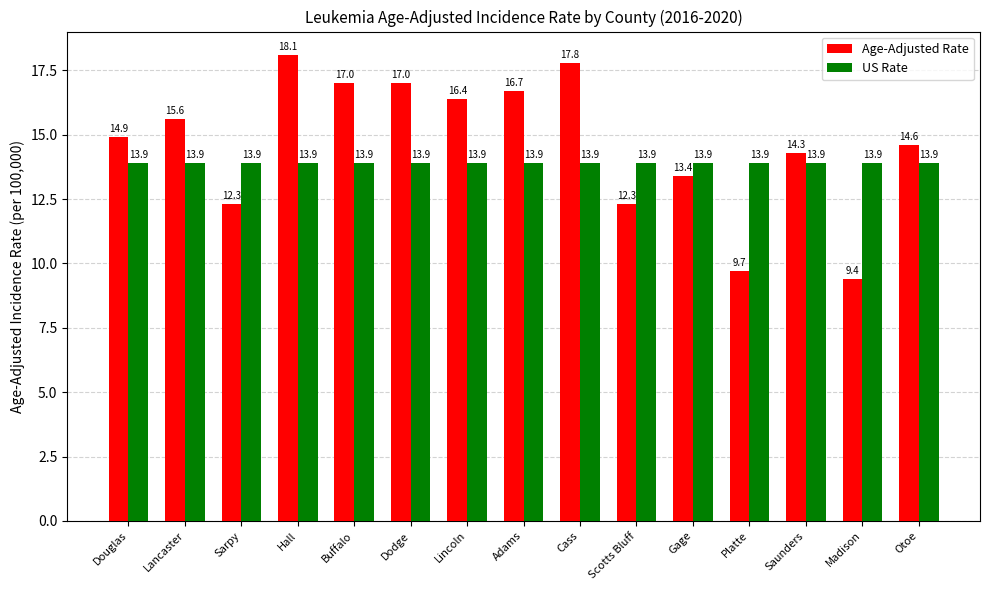

Reading left to right, extract all data points from this chart.

Age-Adjusted Rate: 14.9	15.6	12.3	18.1	17.0	17.0	16.4	16.7	17.8	12.3	13.4	9.7	14.3	9.4	14.6
US Rate: 13.9	13.9	13.9	13.9	13.9	13.9	13.9	13.9	13.9	13.9	13.9	13.9	13.9	13.9	13.9